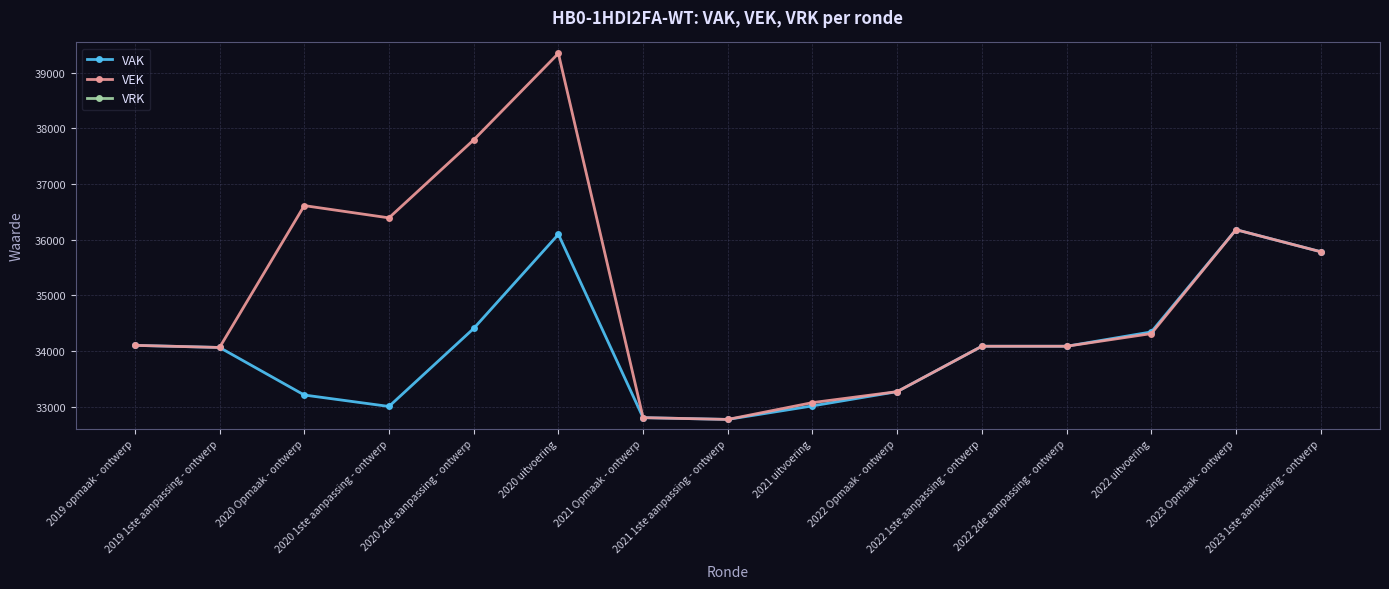

Which series has the largest range (max minus min)?

VEK